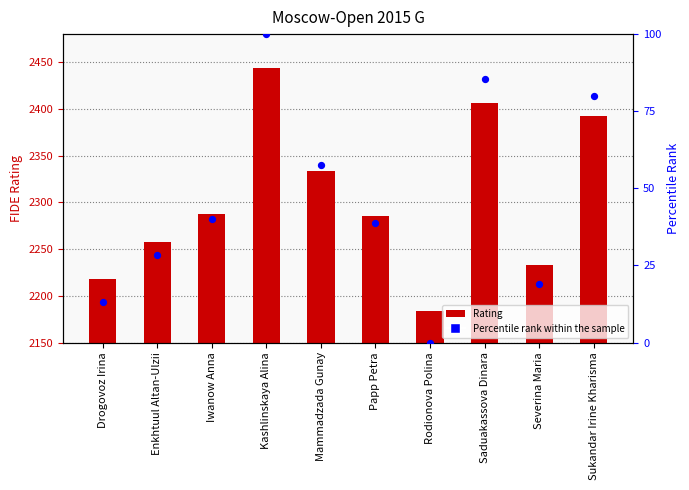

Which series reaches the maximum Y coordinate?

Rating